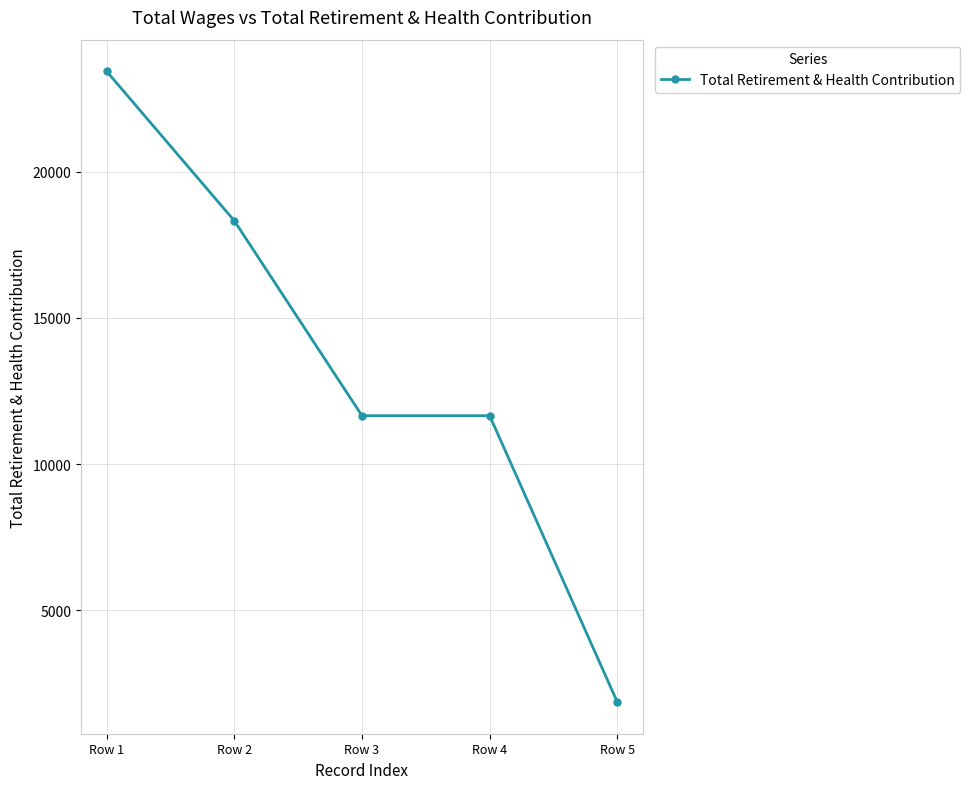

Reading left to right, transcribe all the data shown in this chart.

23444	18328	11656	11656	1852